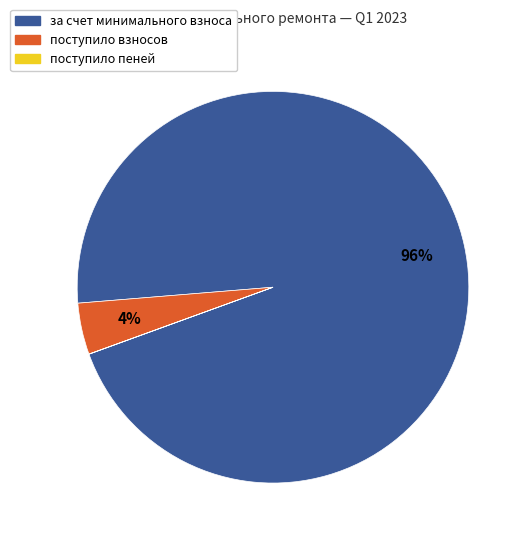

Does any single category account for the majority?

Yes